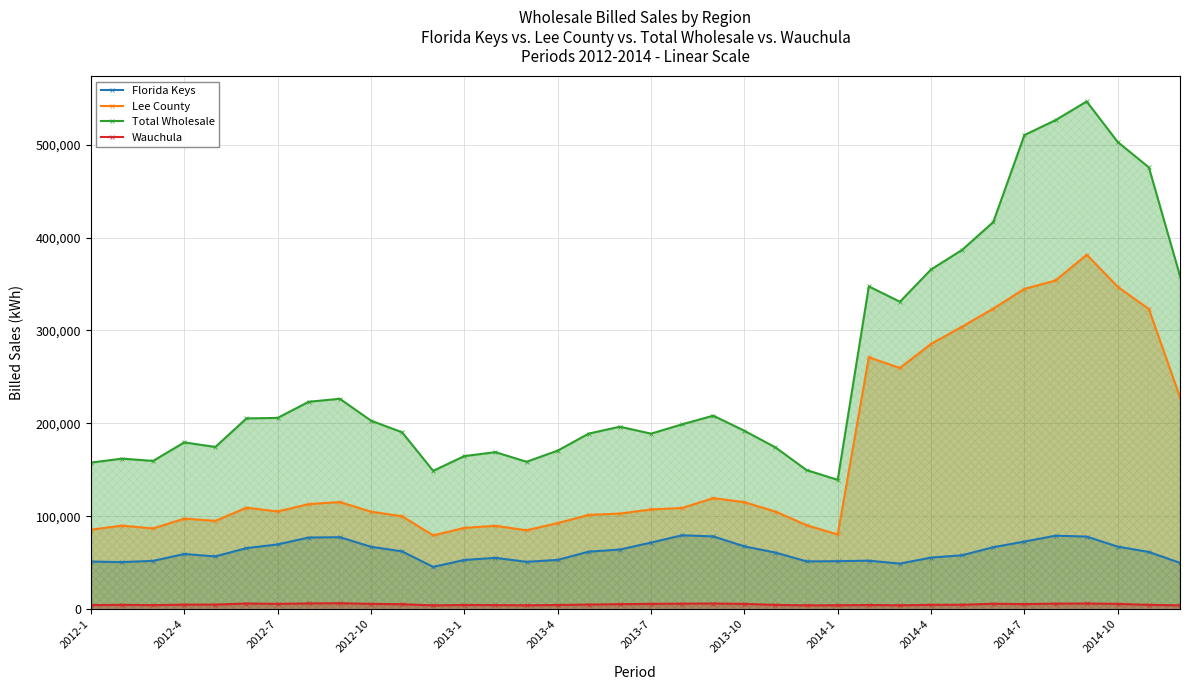

What are all the series names shown in the legend?

Florida Keys, Lee County, Total Wholesale, Wauchula